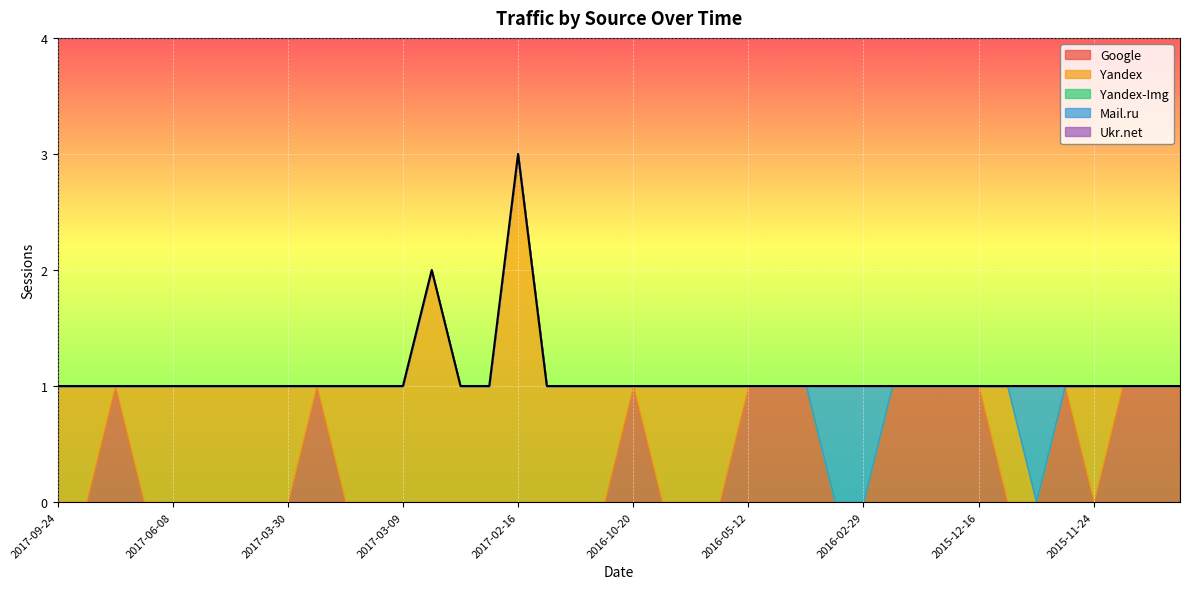

What is the label of the 30th point from the right?

2017-03-14